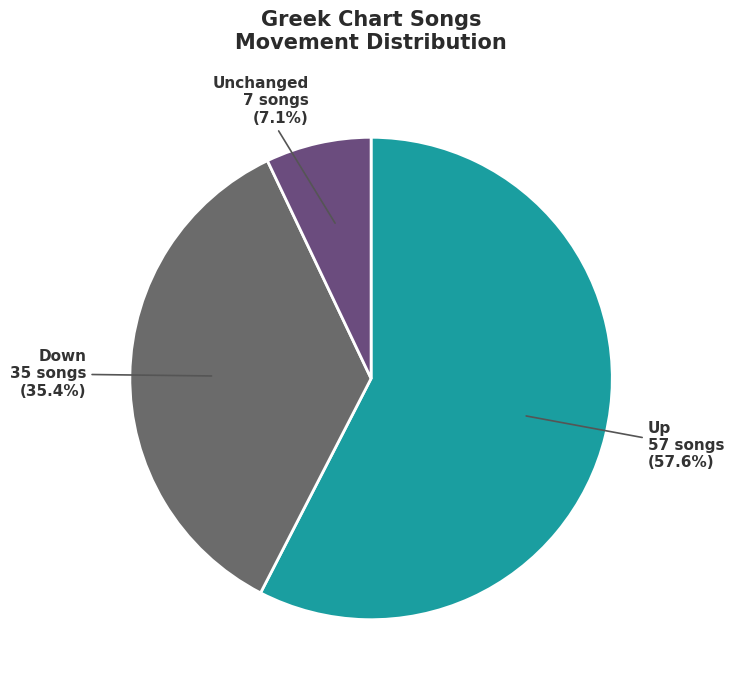

Rank the categories by value from lowest to highest.

Unchanged, Down, Up